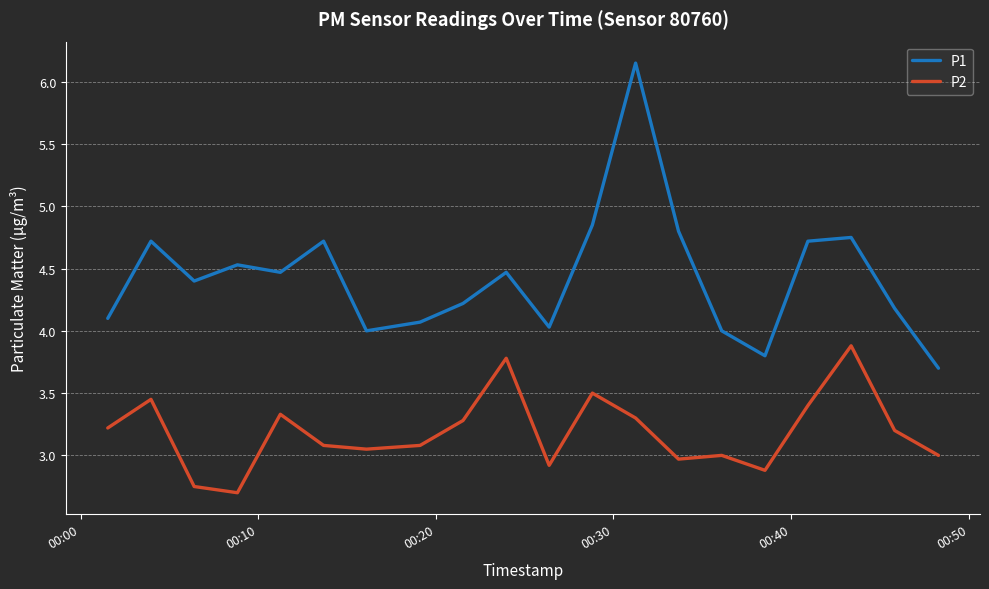

True or false: P1 and P2 intersect in this chart.

False